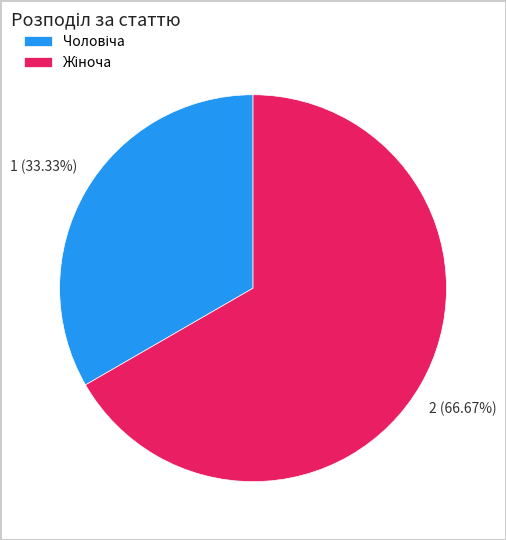

Is there a majority slice in this chart?

Yes